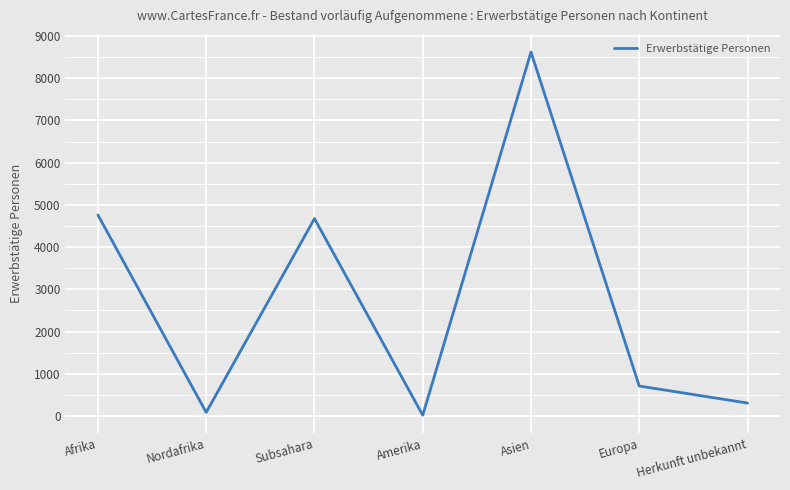

What is the maximum value shown in the chart?

8619